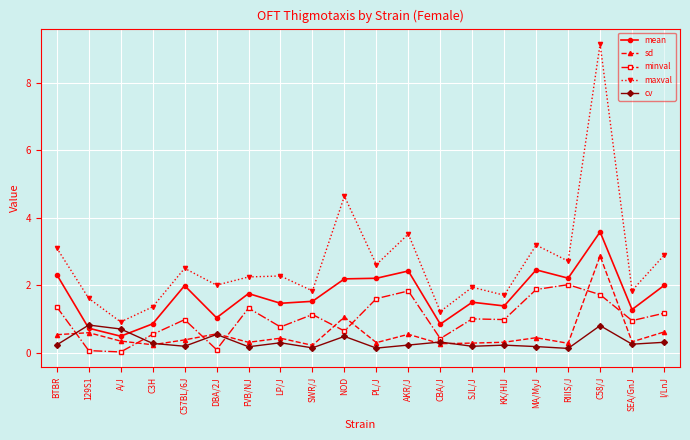

In mean, how many points are lower than both neighbors (excluding endpoints)?

7